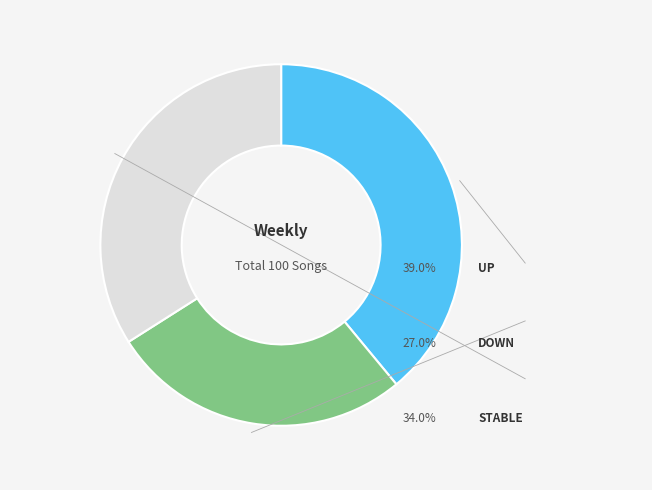

How many segments does this pie chart have?

3